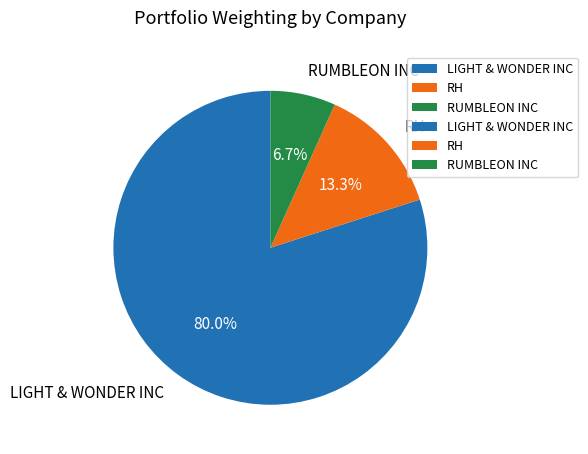

Which has a higher value, RUMBLEON INC or RH?

RH